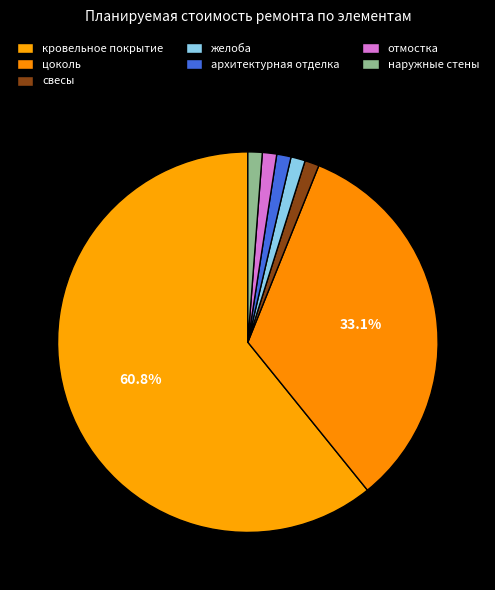

How many segments does this pie chart have?

7